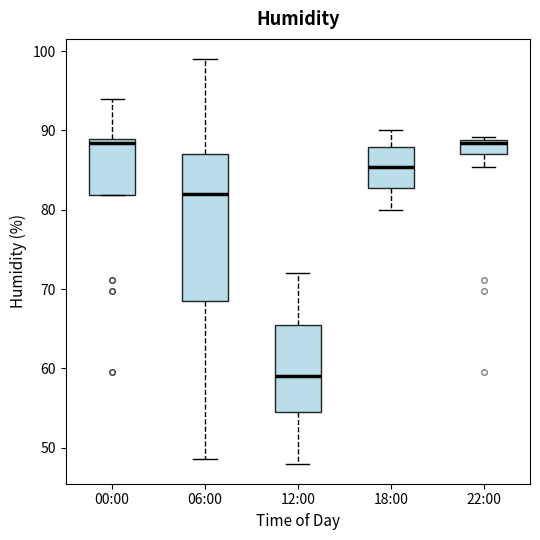

Which box is the tallest, from its lower edge to its upper edge?

06:00